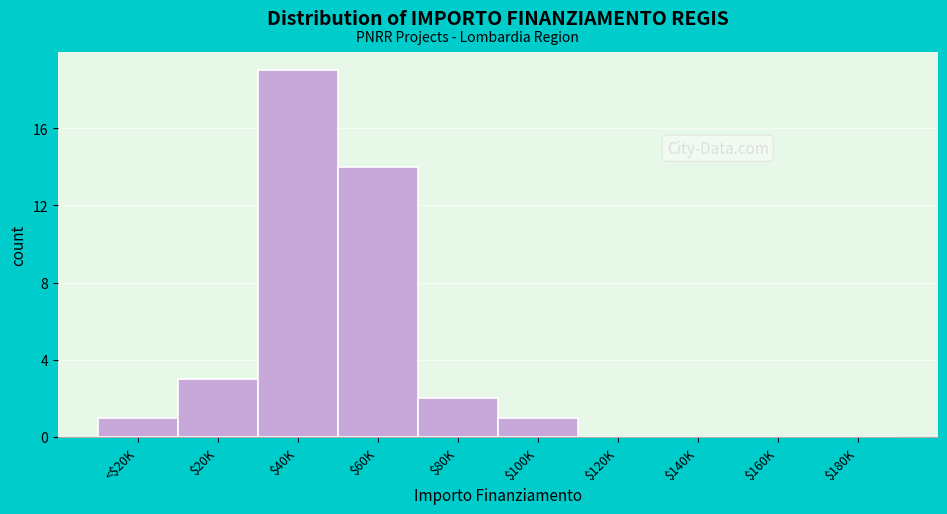

True or false: the data shows -8 at $120K.

False